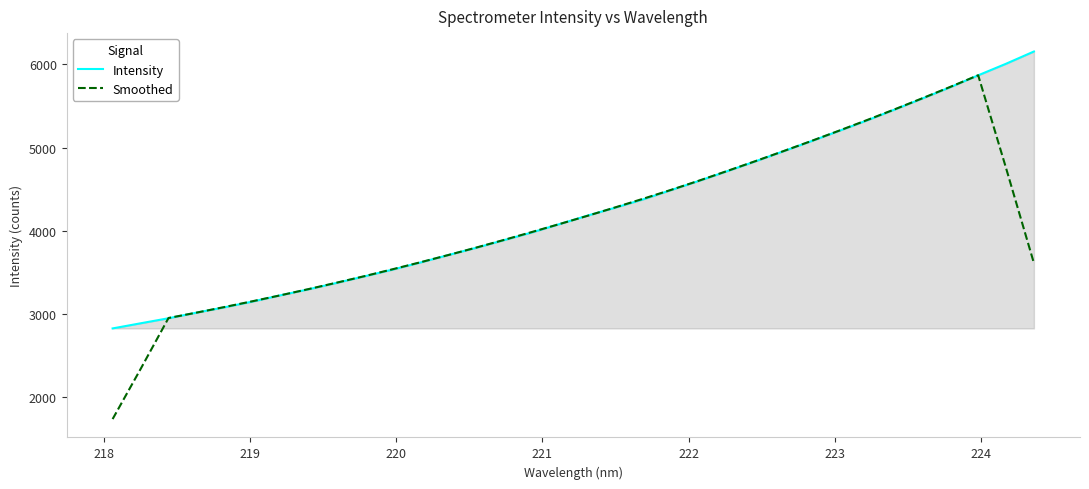

Which series has the largest range (max minus min)?

Smoothed